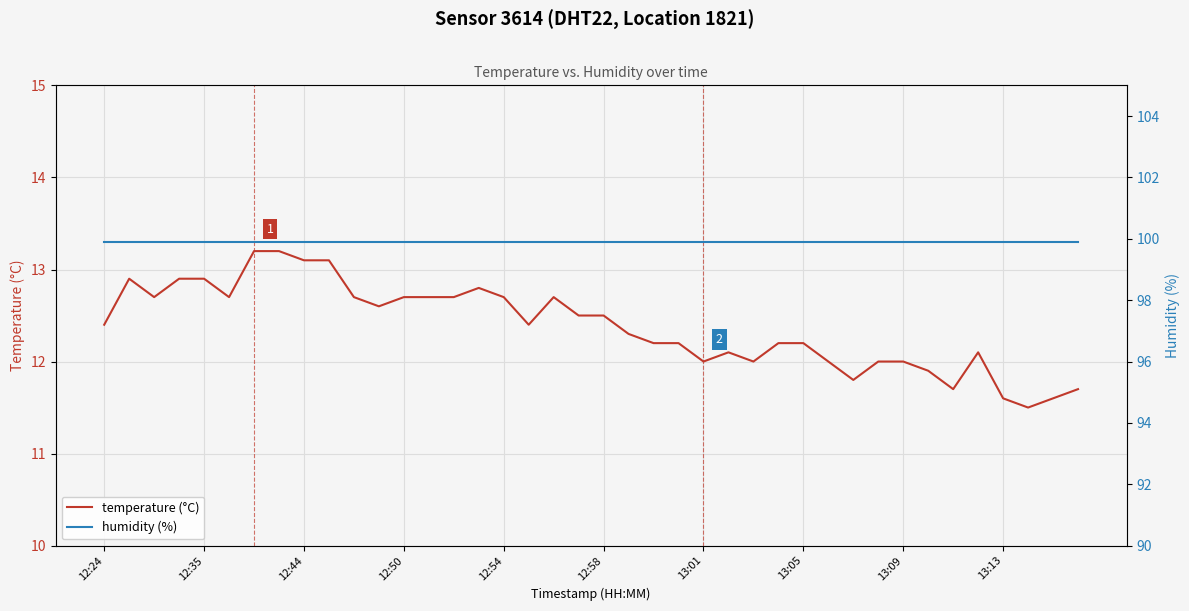

What is the difference between the highest and lowest values at 14?

87.2